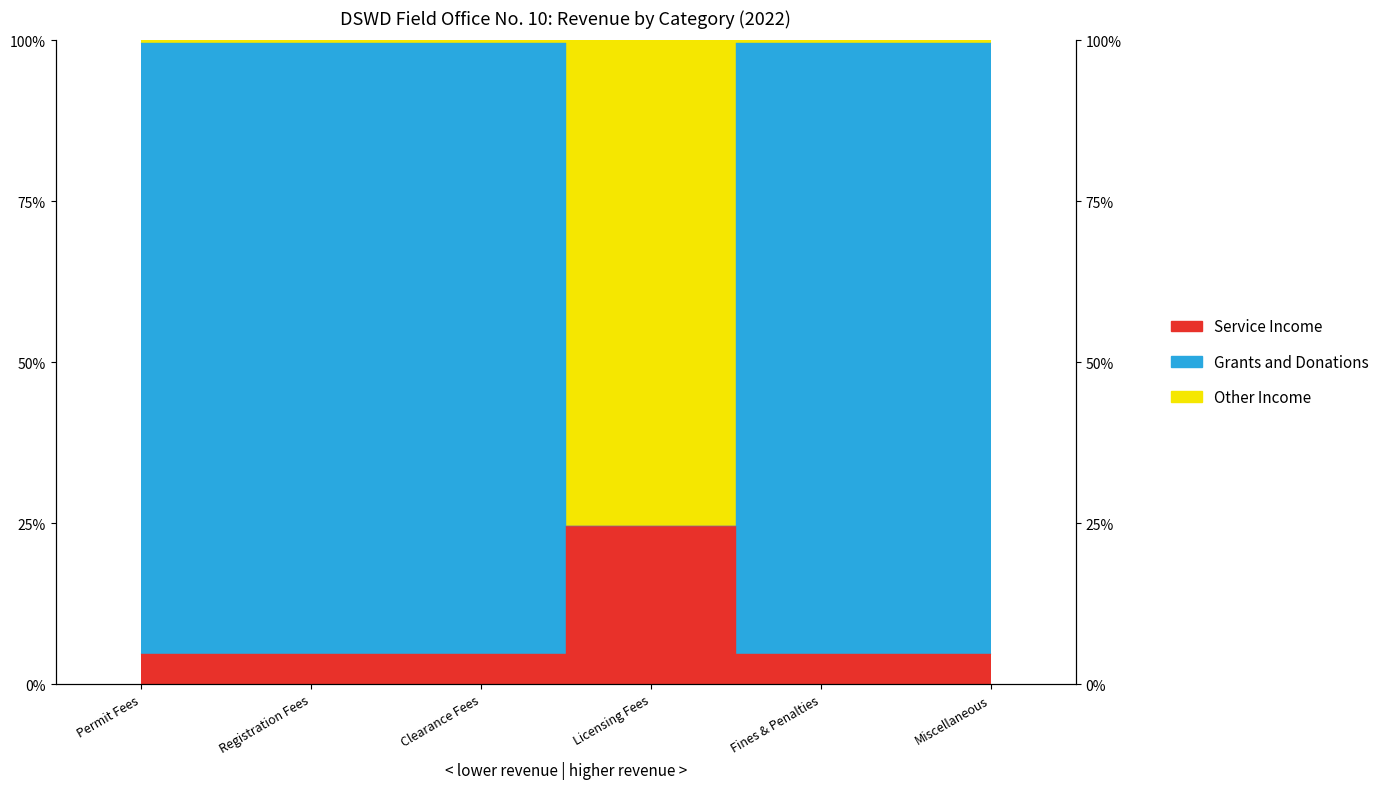

At how many categories does at least one series exceed 63?

5